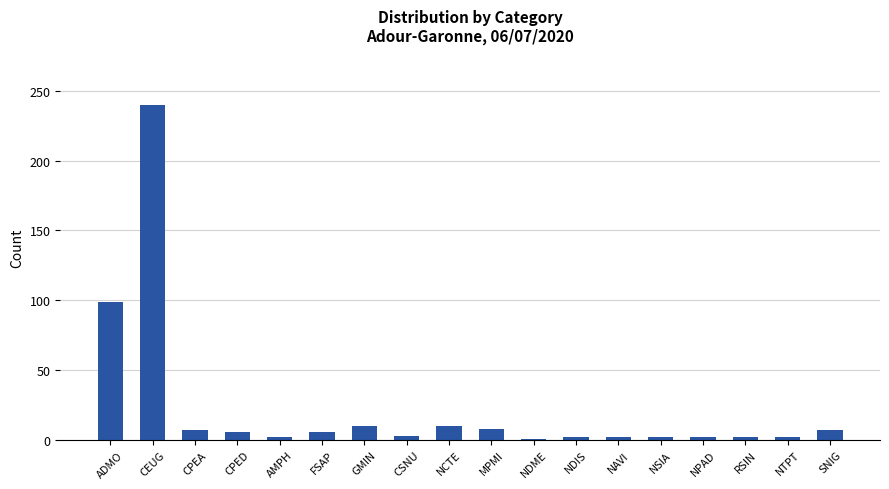

True or false: the data shows 8 at MPMI.

True